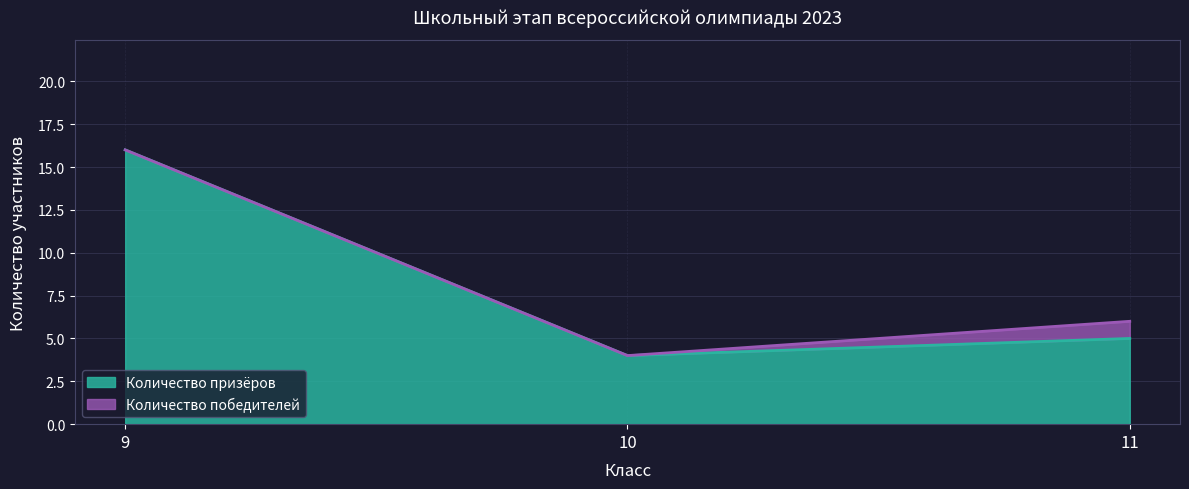

What is the minimum value shown in the chart?

4